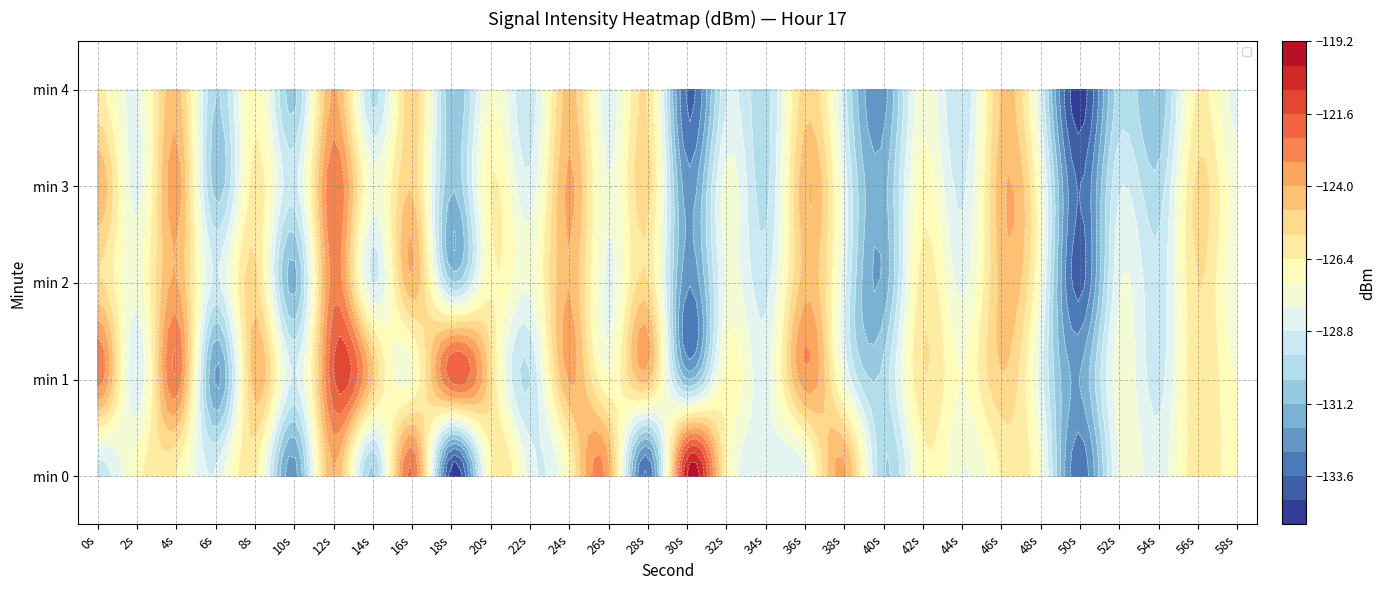

At which label does min 1 first exceed -127?

0s